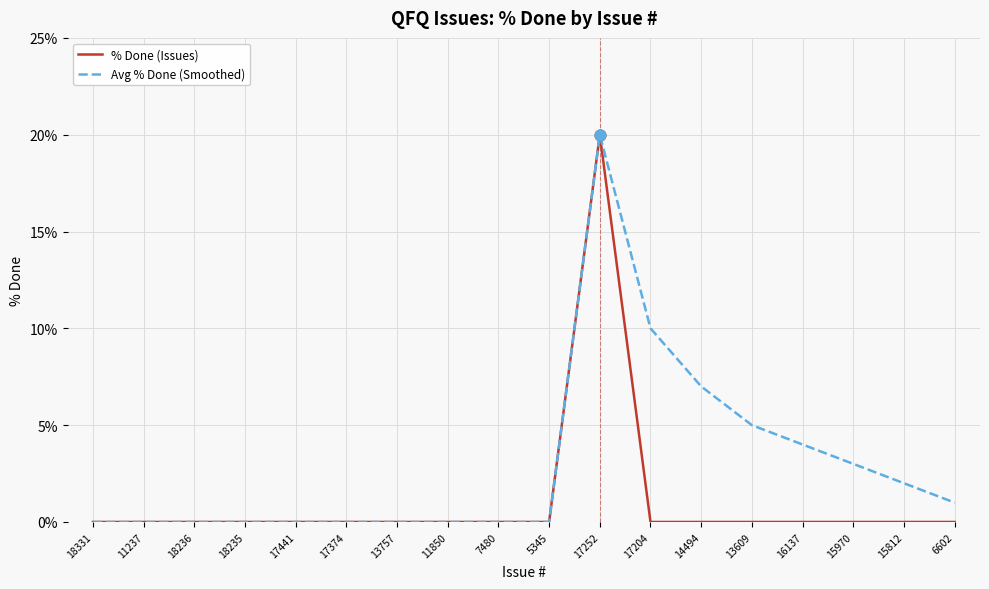

Is the value of Avg % Done (Smoothed) at 15970 greater than the value of % Done (Issues) at 11850?

Yes